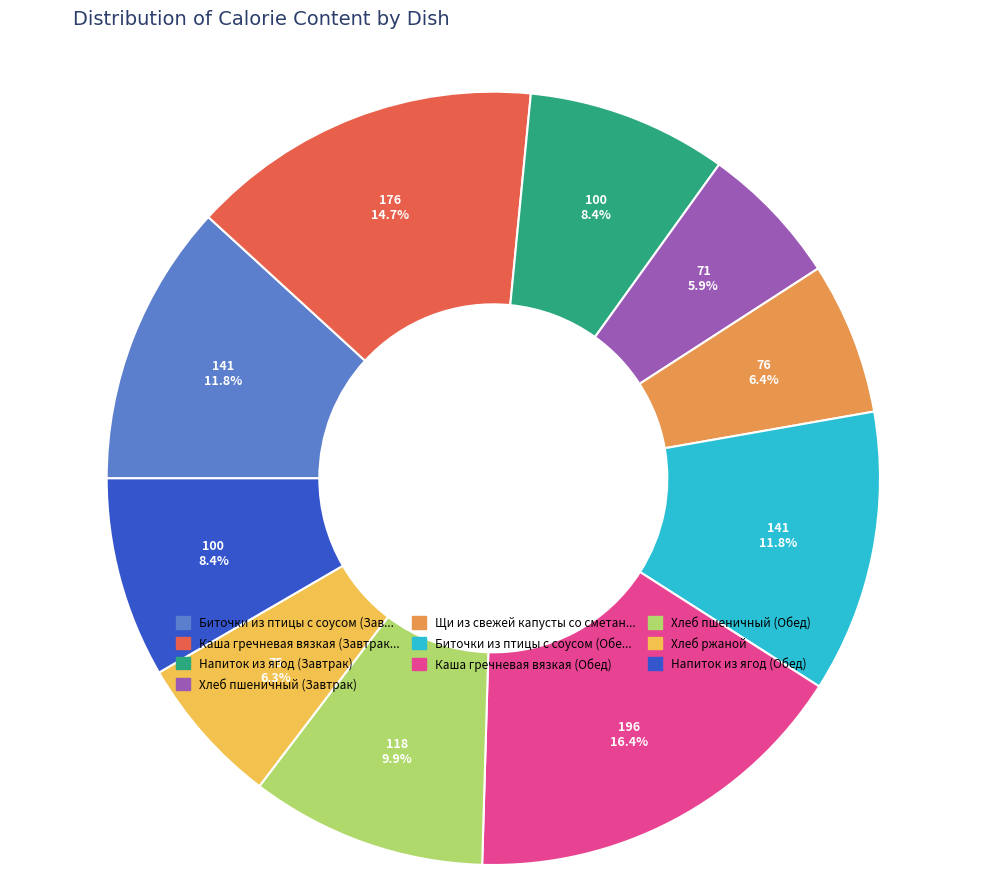

Count the number of slices in the pie.

10